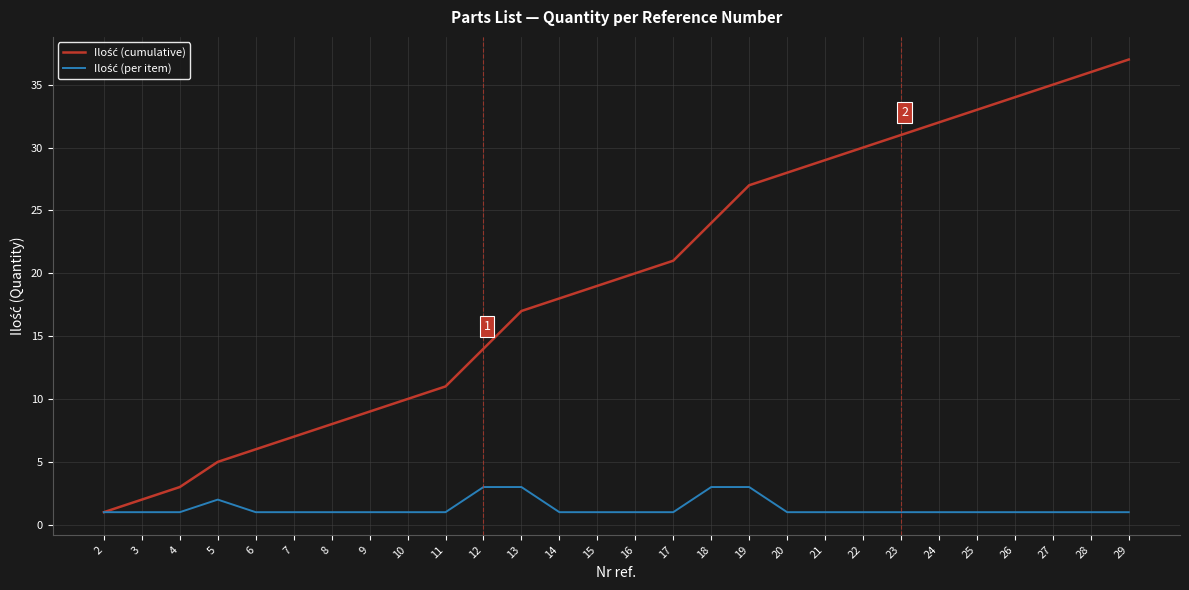

What is the greatest value displayed?

37